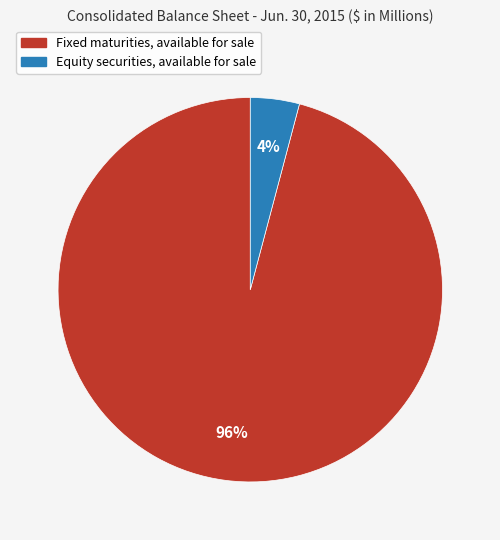

How many slices are in this pie chart?

2